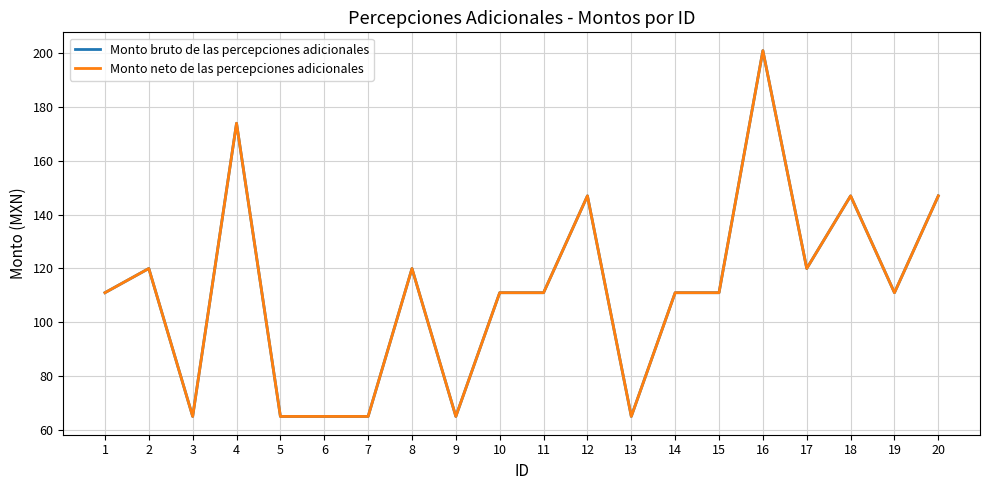

Does the chart display data point markers on the line(s)?

No